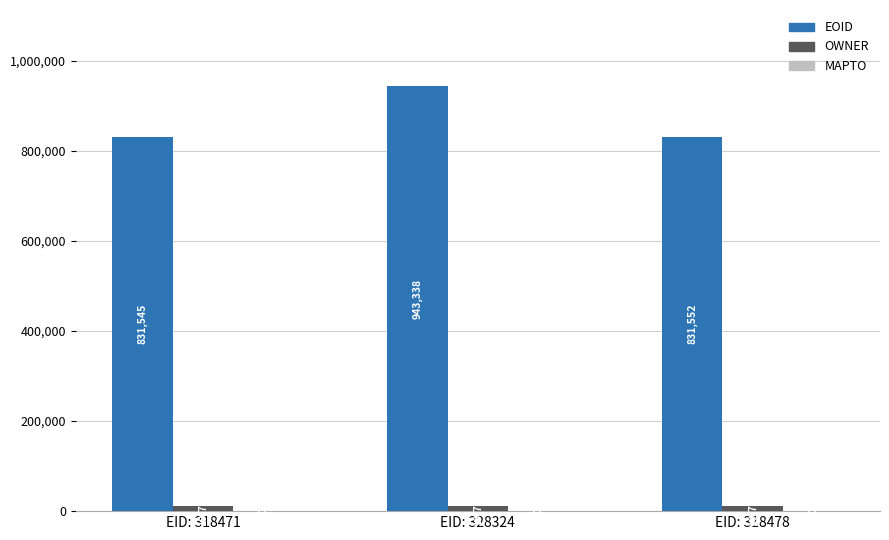

At which category is the sum across all series the highest?

EID: 328324